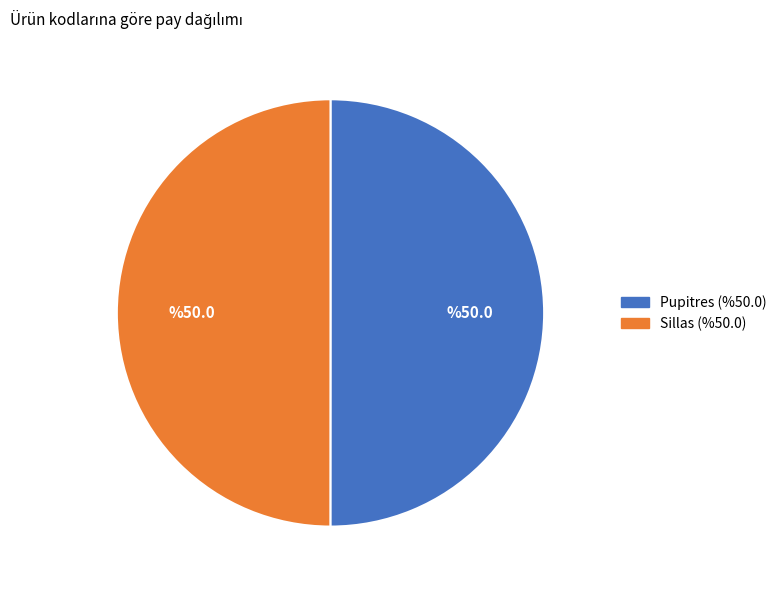

The Pupitres slice represents 50% of the pie. True or false?

True